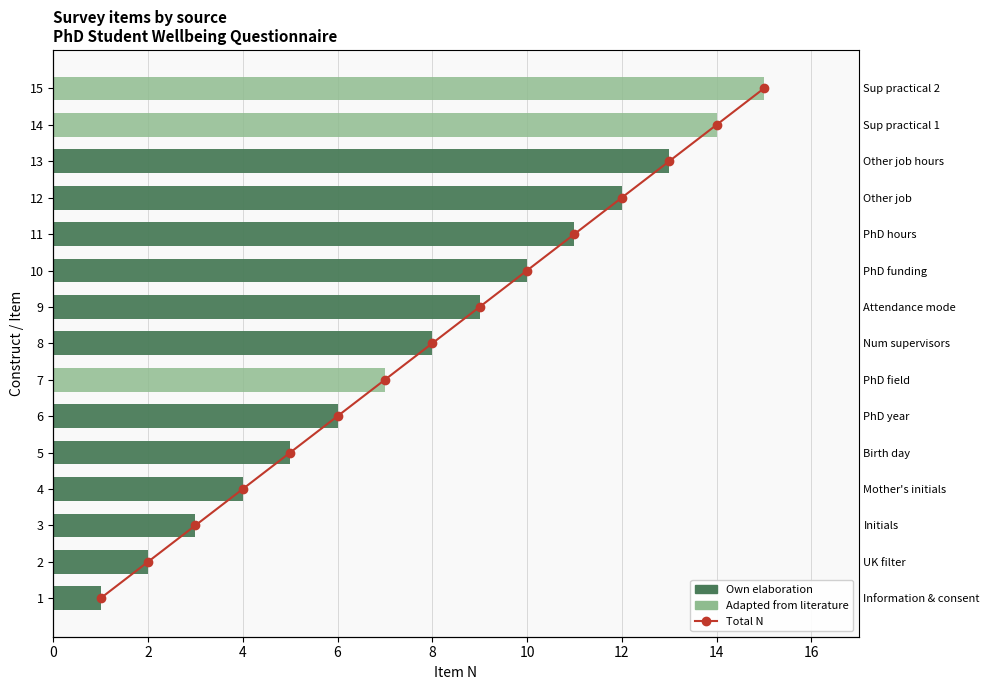

Count the number of categories in the chart.

15